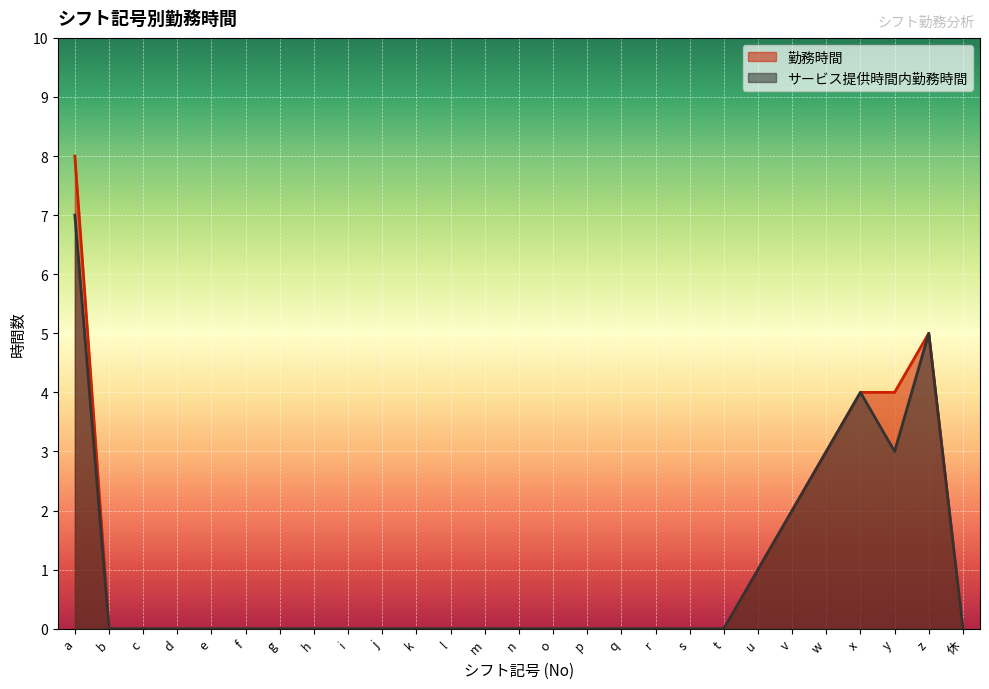

Reading right to left, extract all data points from this chart.

勤務時間: 0	5	4	4	3	2	1	0	0	0	0	0	0	0	0	0	0	0	0	0	0	0	0	0	0	0	8
サービス提供時間内勤務時間: 0	5	3	4	3	2	1	0	0	0	0	0	0	0	0	0	0	0	0	0	0	0	0	0	0	0	7